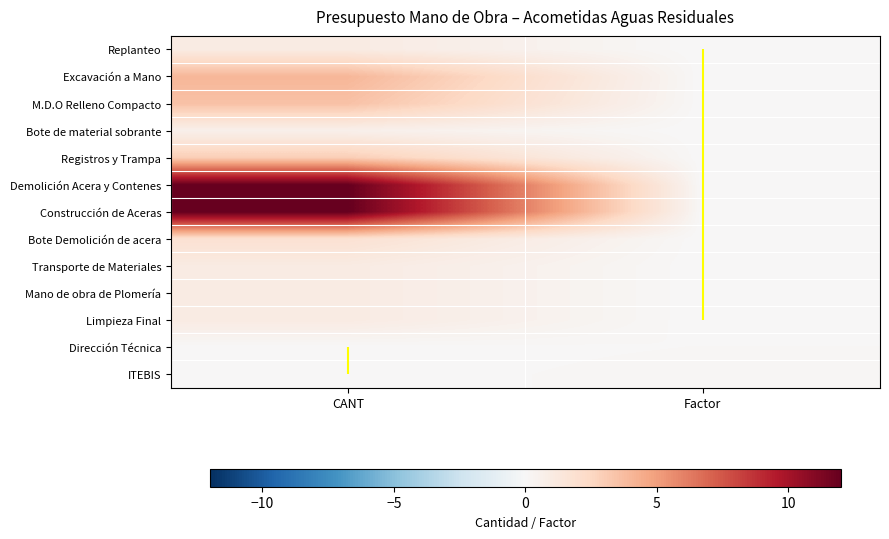

Is it true that Transporte de Materiales equals 1.4 at CANT?

False